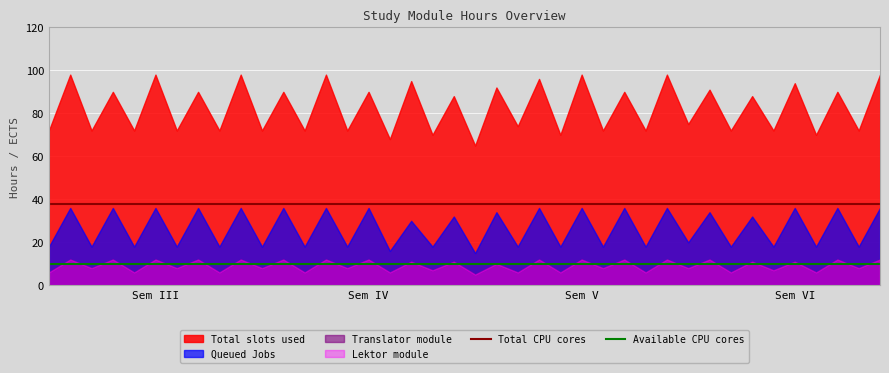

What is the minimum value for Total CPU cores?

38